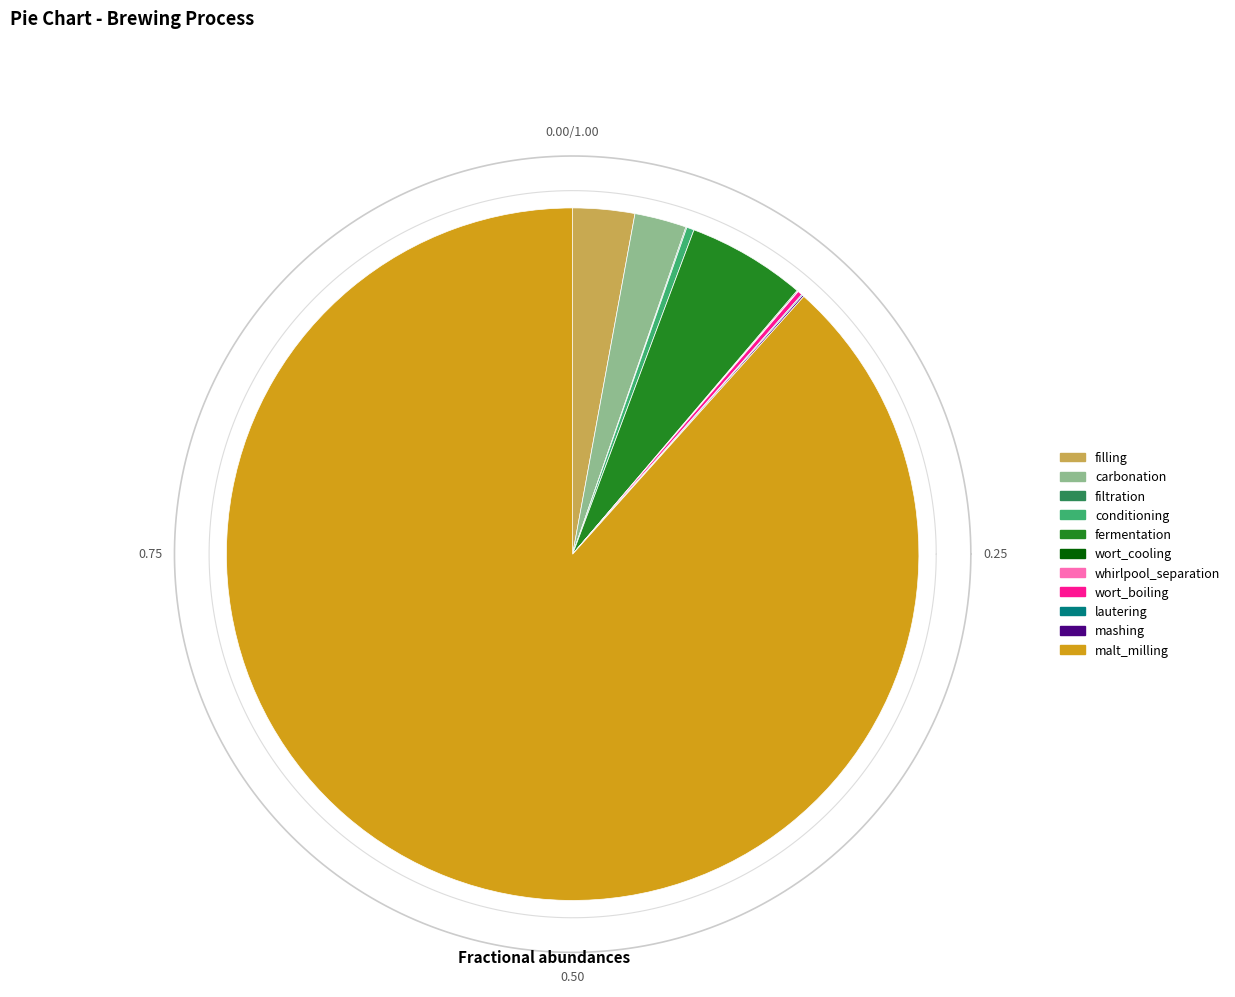

Is the sum of carbonation and fermentation greater than half?

No